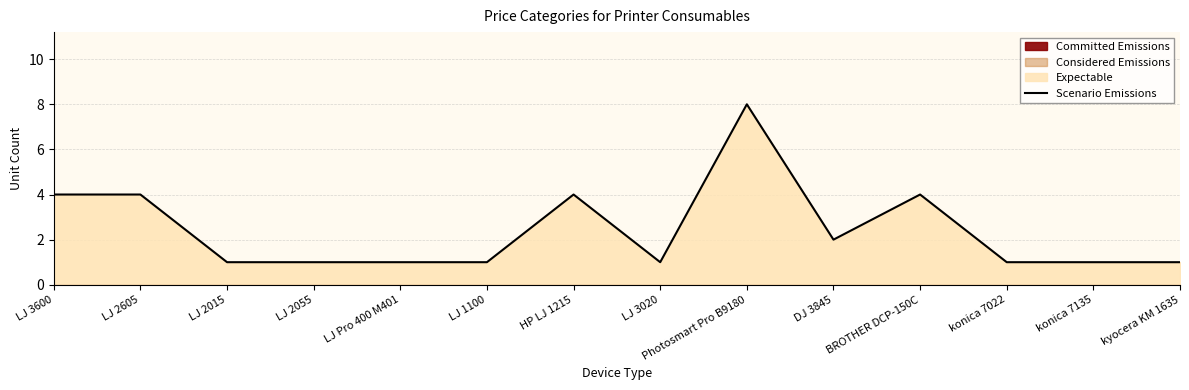

What is the approximate value at Photosmart Pro B9180?

8